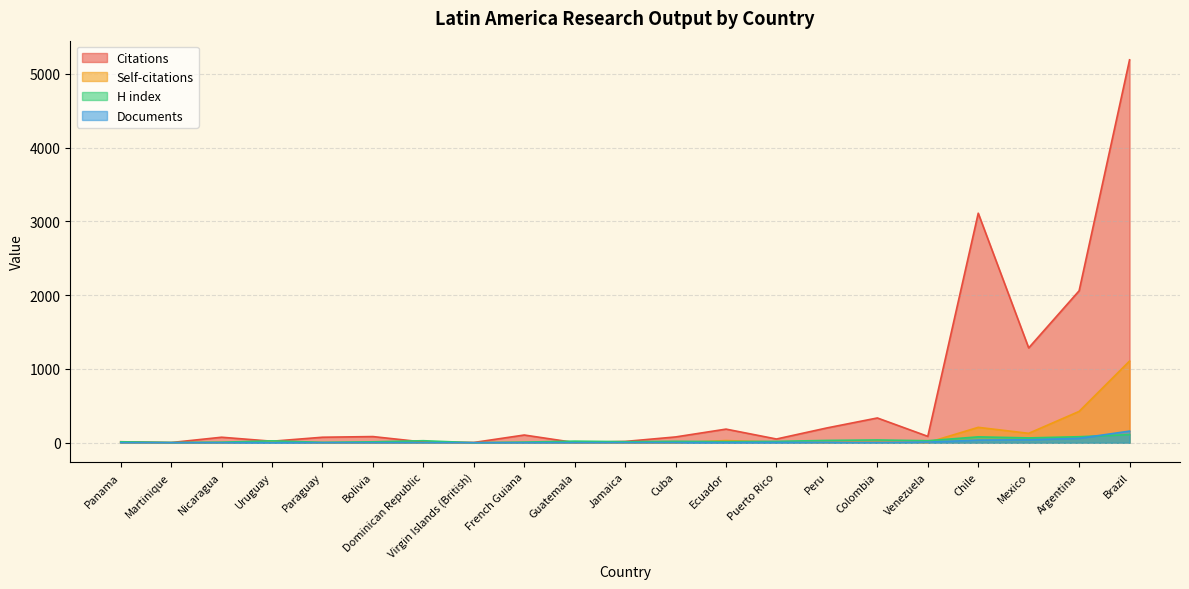

True or false: Documents and Citations cross at least once.

False